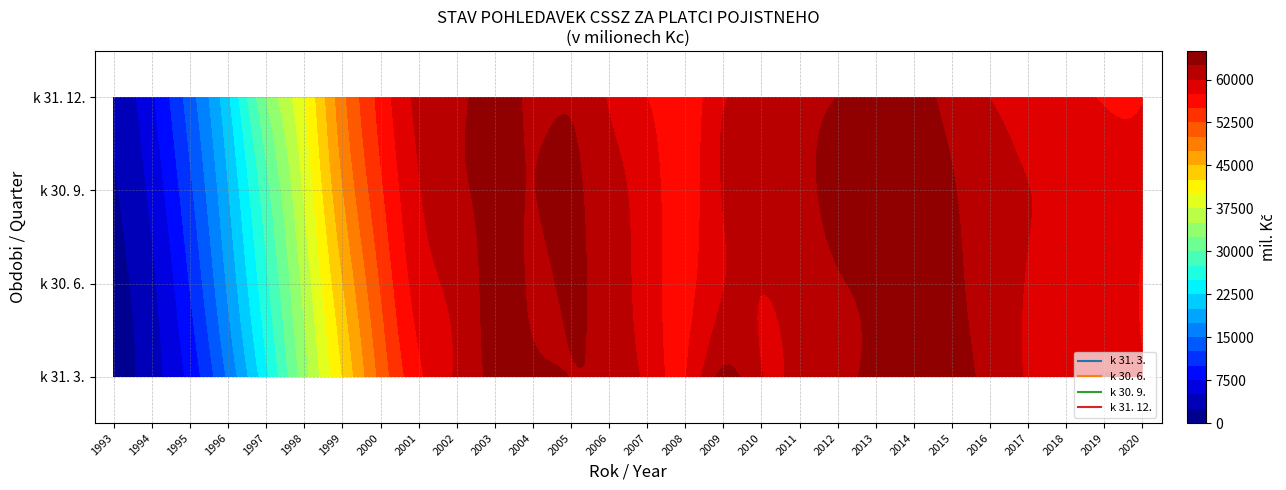

Which category has the highest value in the k 30. 9. series?

2014